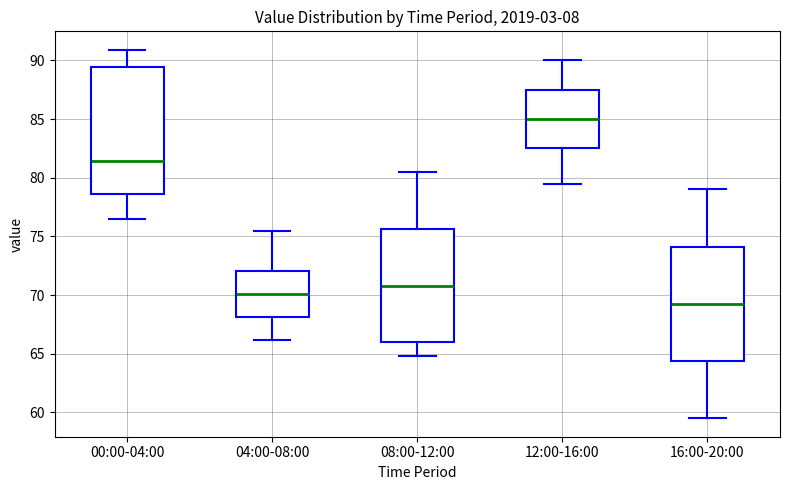

Where does the upper whisker of the box for 04:00-08:00 end on the y-axis? The values are not printed on the chart, so give them approximately, as read against the axis.

75.5